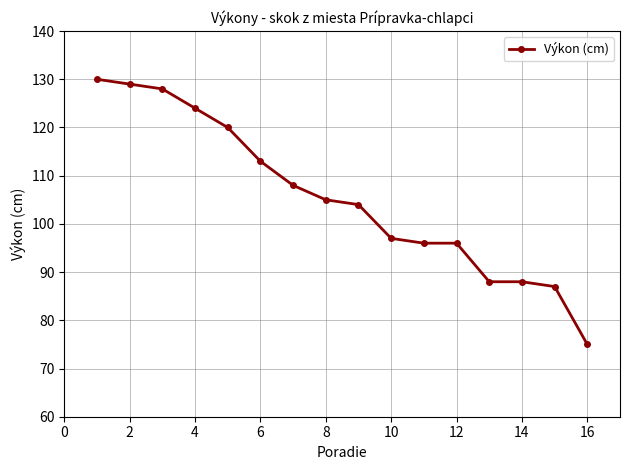

Reading right to left, list all the values displayed in this chart.

75	87	88	88	96	96	97	104	105	108	113	120	124	128	129	130